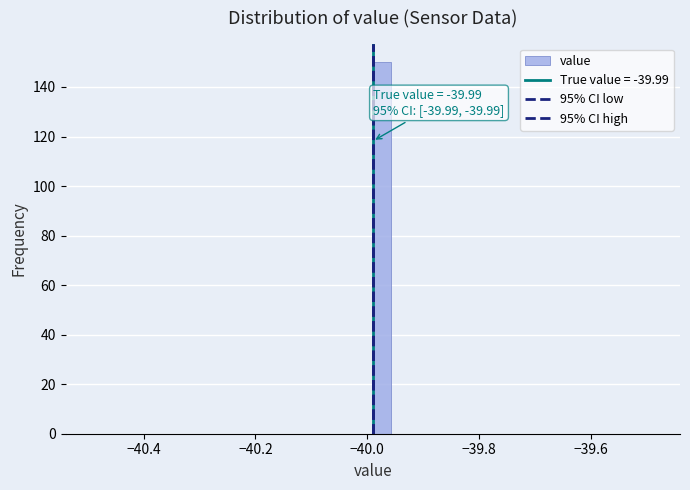

Read against the x-axis, roughly where is the centre of the tallest bar?

-39.98